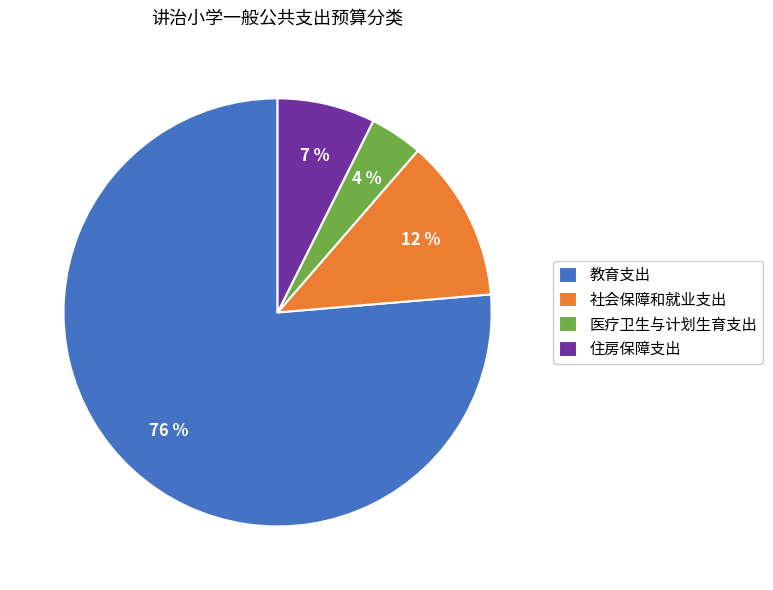

To the nearest percent, what is the average slice percentage?

25%